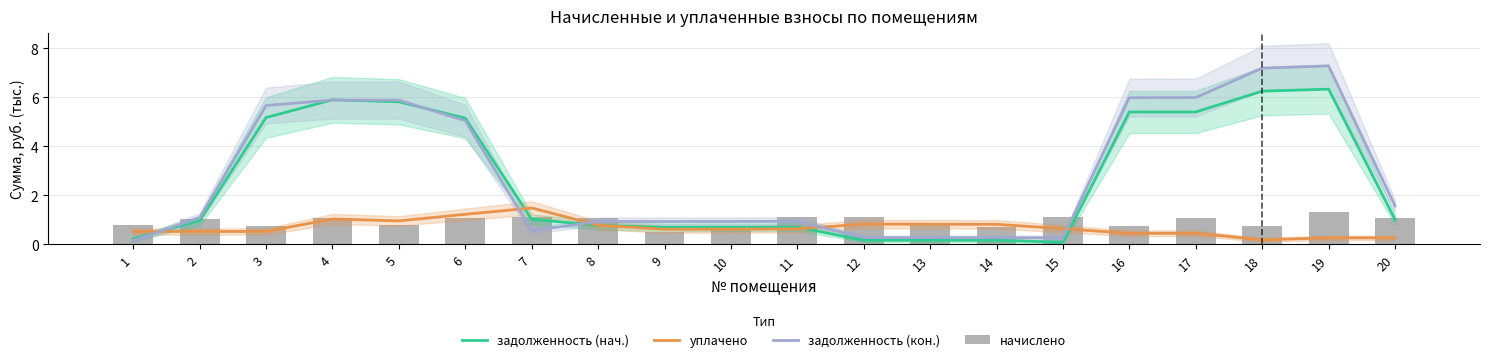

Is it true that уплачено equals 0.8 at 17?

False